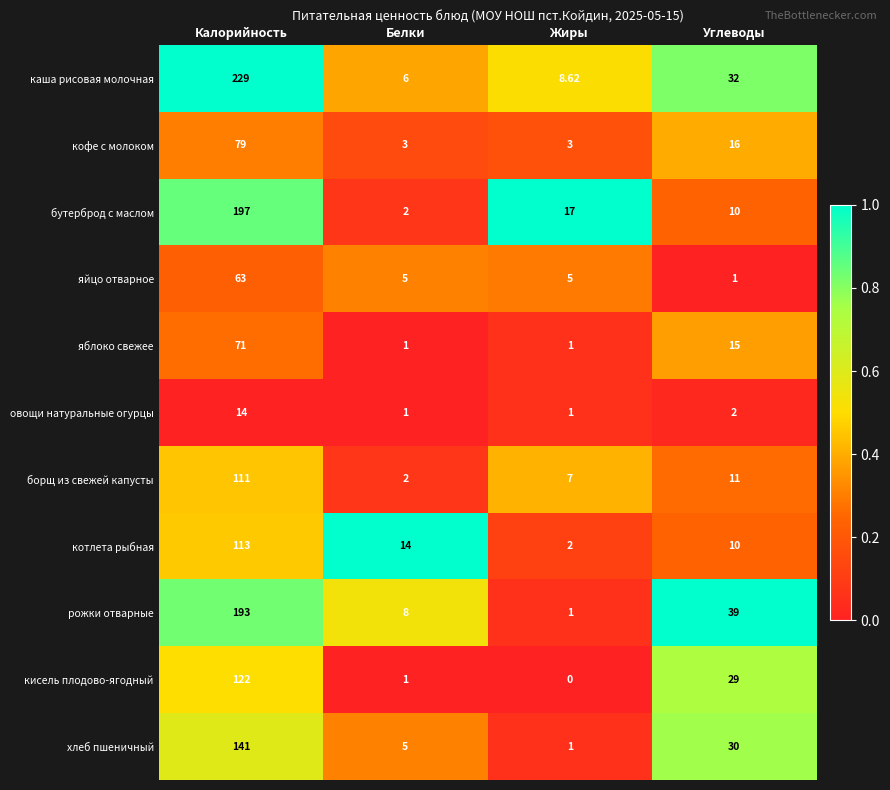

List the series in order of their peak value, highest first.

каша рисовая молочная, бутерброд с маслом, рожки отварные, хлеб пшеничный, кисель плодово-ягодный, котлета рыбная, борщ из свежей капусты, кофе с молоком, яблоко свежее, яйцо отварное, овощи натуральные огурцы